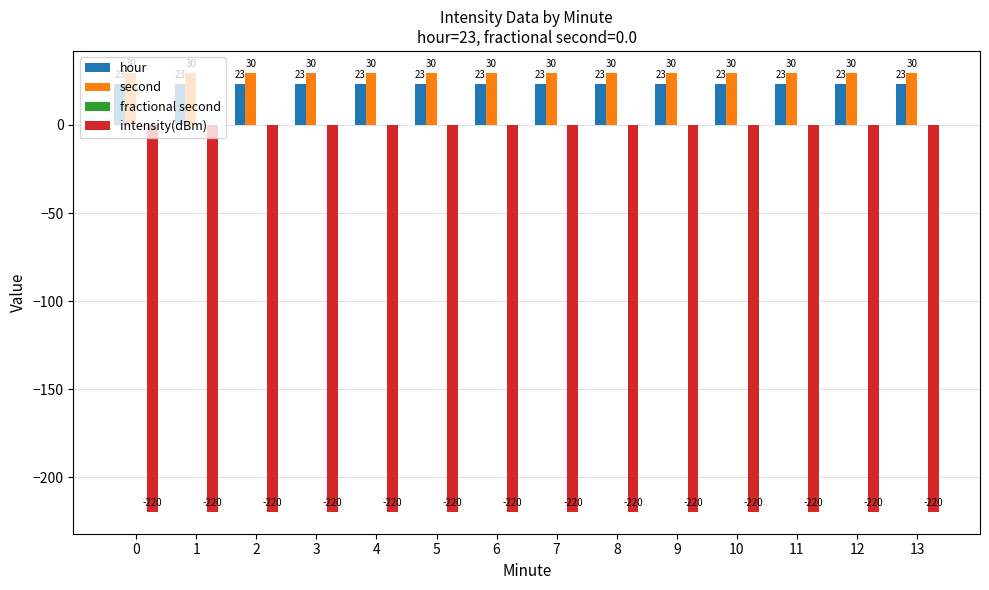

The value of second at 5 is 29.5. True or false?

True